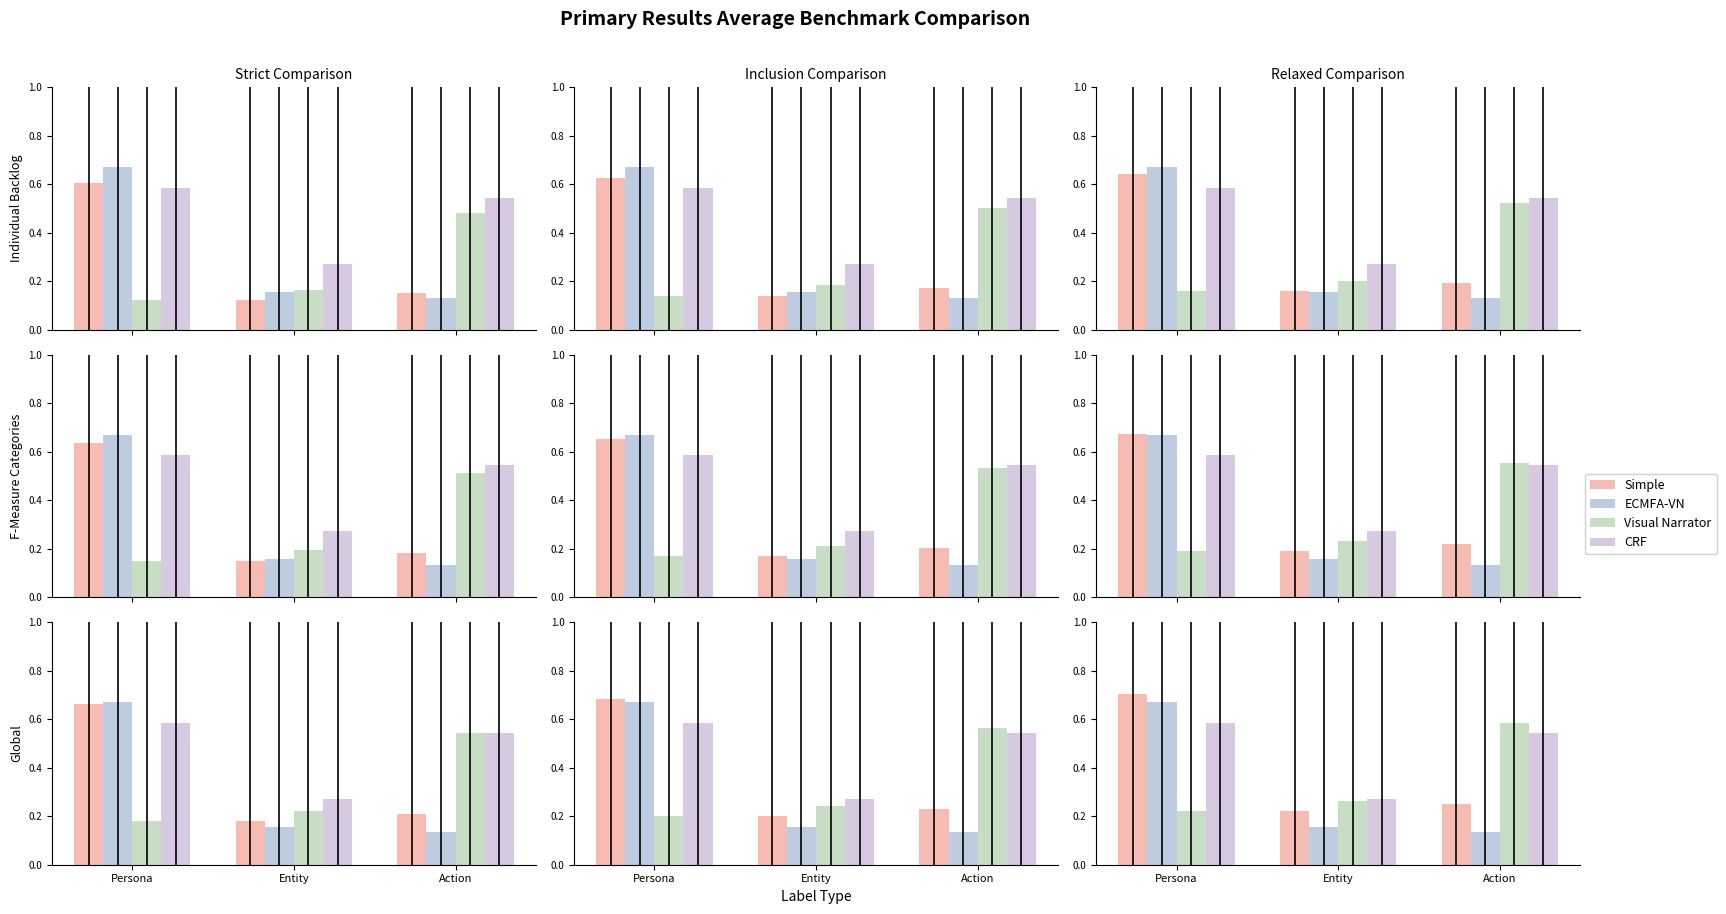

What is the approximate value of ECMFA-VN at Entity?

0.2